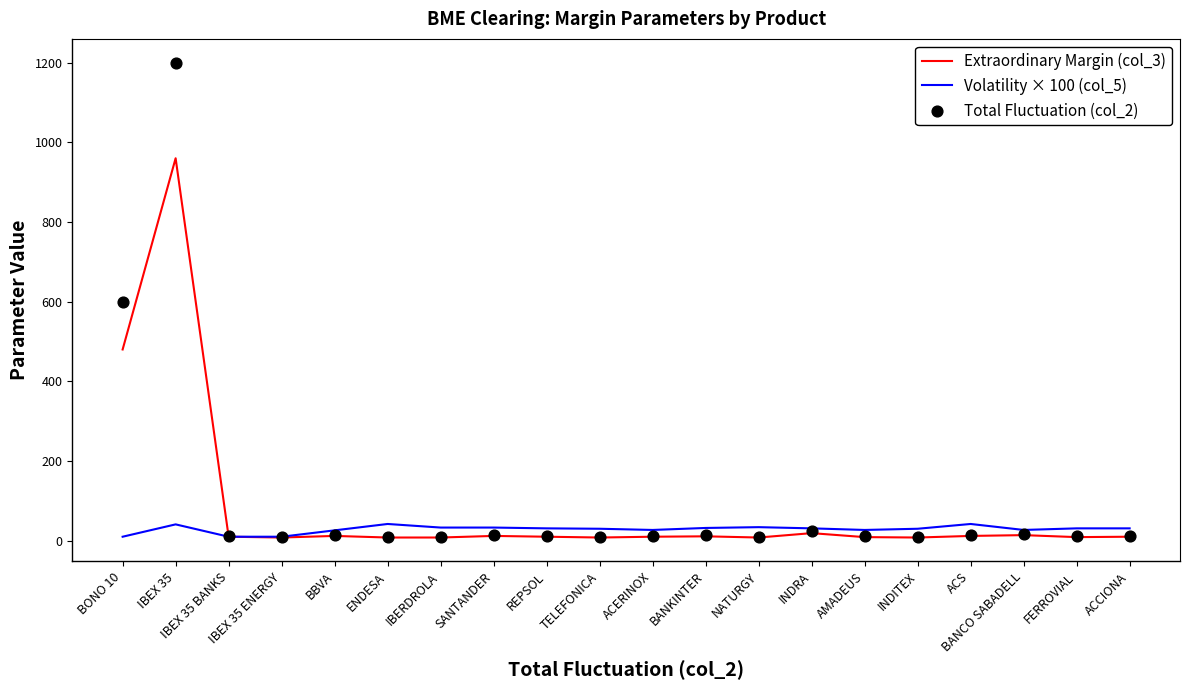

What is the total value across all series at ACS?

69